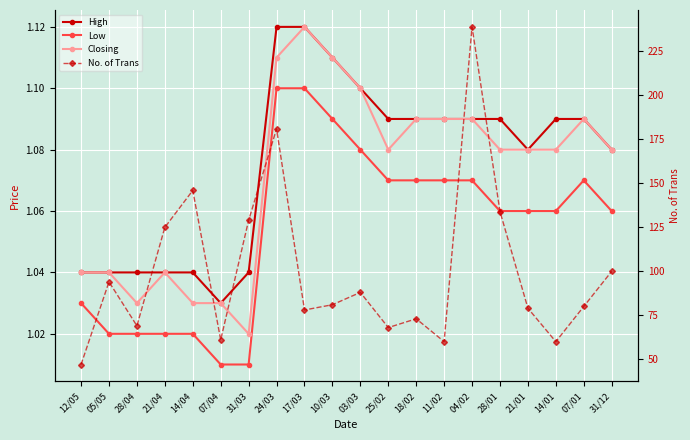

Reading left to right, list all the values displayed in this chart.

High: 1.0	1.0	1.0	1.0	1.0	1.0	1.0	1.1	1.1	1.1	1.1	1.1	1.1	1.1	1.1	1.1	1.1	1.1	1.1	1.1
Low: 1.0	1.0	1.0	1.0	1.0	1.0	1.0	1.1	1.1	1.1	1.1	1.1	1.1	1.1	1.1	1.1	1.1	1.1	1.1	1.1
Closing: 1.0	1.0	1.0	1.0	1.0	1.0	1.0	1.1	1.1	1.1	1.1	1.1	1.1	1.1	1.1	1.1	1.1	1.1	1.1	1.1
No. of Trans: 47.0	94.0	69.0	125.0	146.0	61.0	129.0	181.0	78.0	81.0	88.0	68.0	73.0	60.0	239.0	134.0	79.0	60.0	80.0	100.0